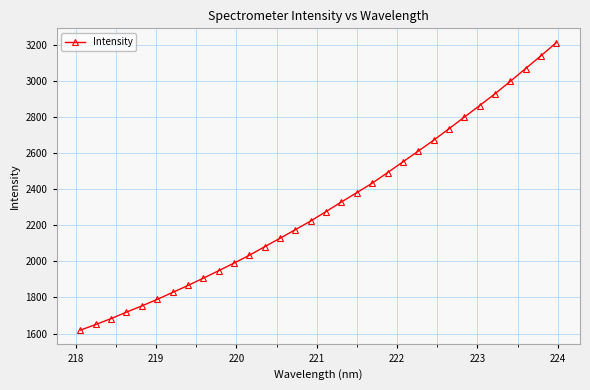

What is the maximum value shown in the chart?

3212.6